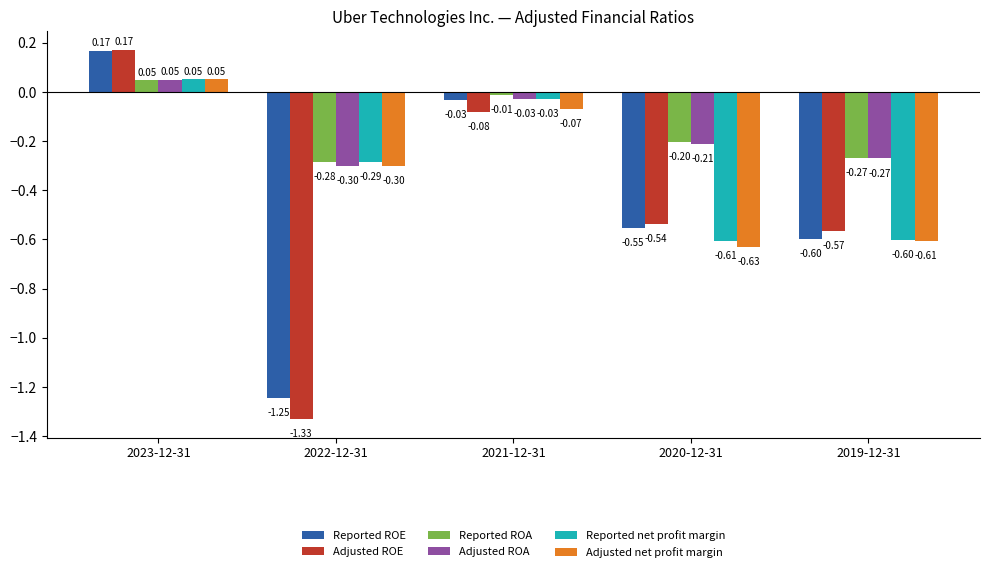

What is the difference between the Adjusted net profit margin values at 2021-12-31 and 2019-12-31?

0.5